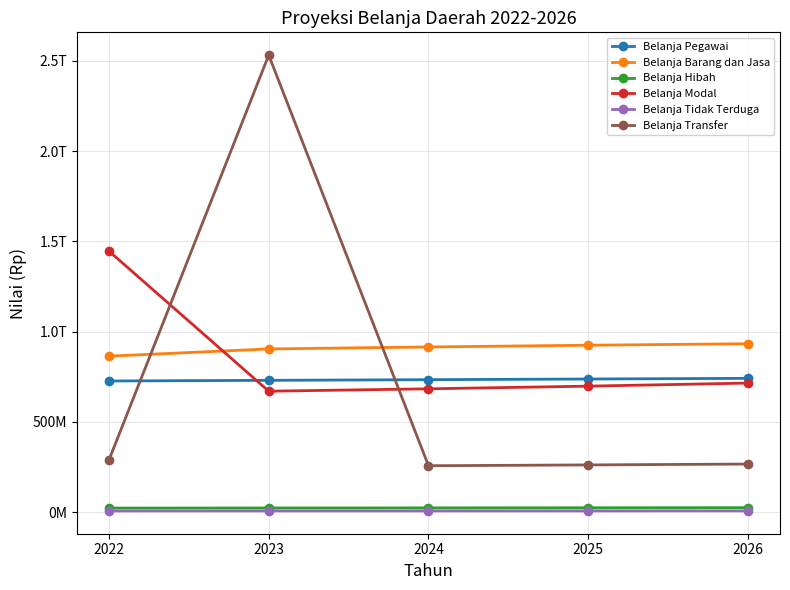

Reading right to left, what are all the values shown in this chart?

Belanja Pegawai: 741261283870	737573416786	733903897300	730252643129	726619536447
Belanja Barang dan Jasa: 932937360362	924694985719	915019498263	904124629198	864188700649
Belanja Hibah: 25338267833	24720261301	24117328098	23529100584	22955220082
Belanja Modal: 715137121899	698053285590	683350864937	670157671444	1445749955854
Belanja Tidak Terduga: 7573310319	7461389477	7351122638	7242485357	7135453554
Belanja Transfer: 266695712466	261950209700	257410033149	2530963354882	288777653724